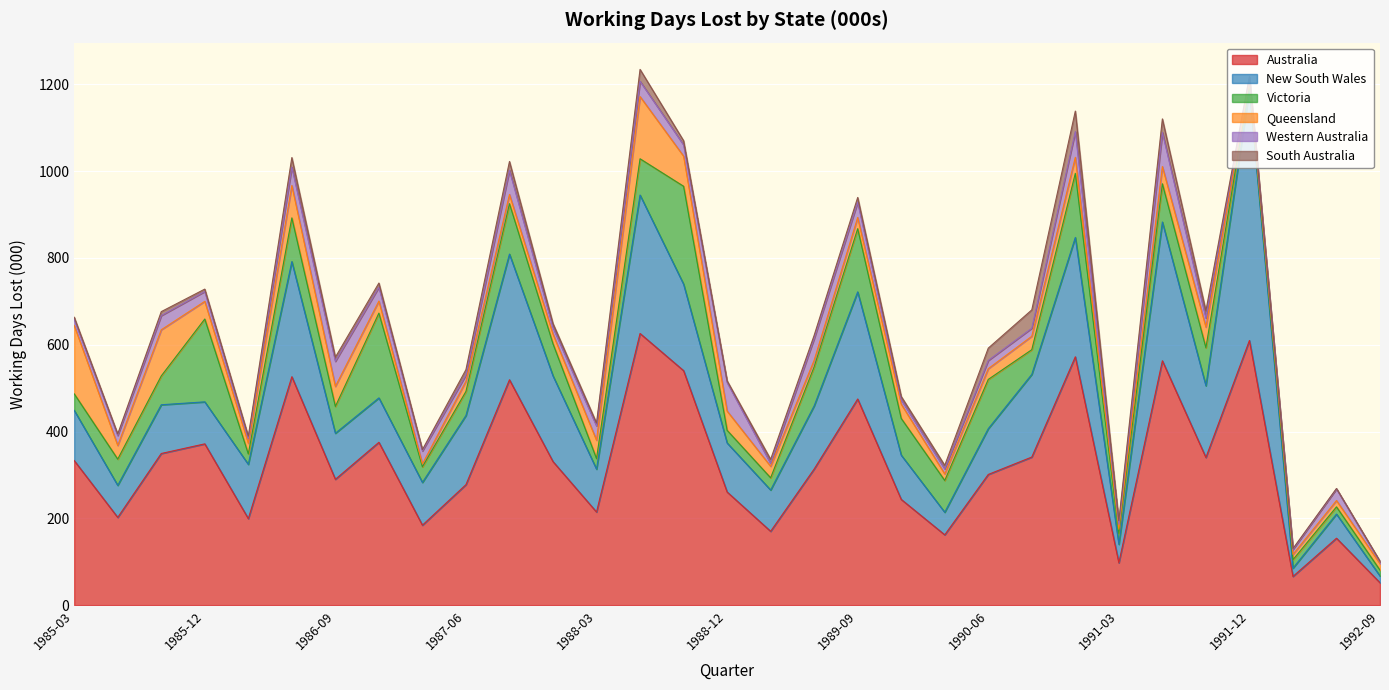

What are all the series names shown in the legend?

Australia, New South Wales, Victoria, Queensland, Western Australia, South Australia